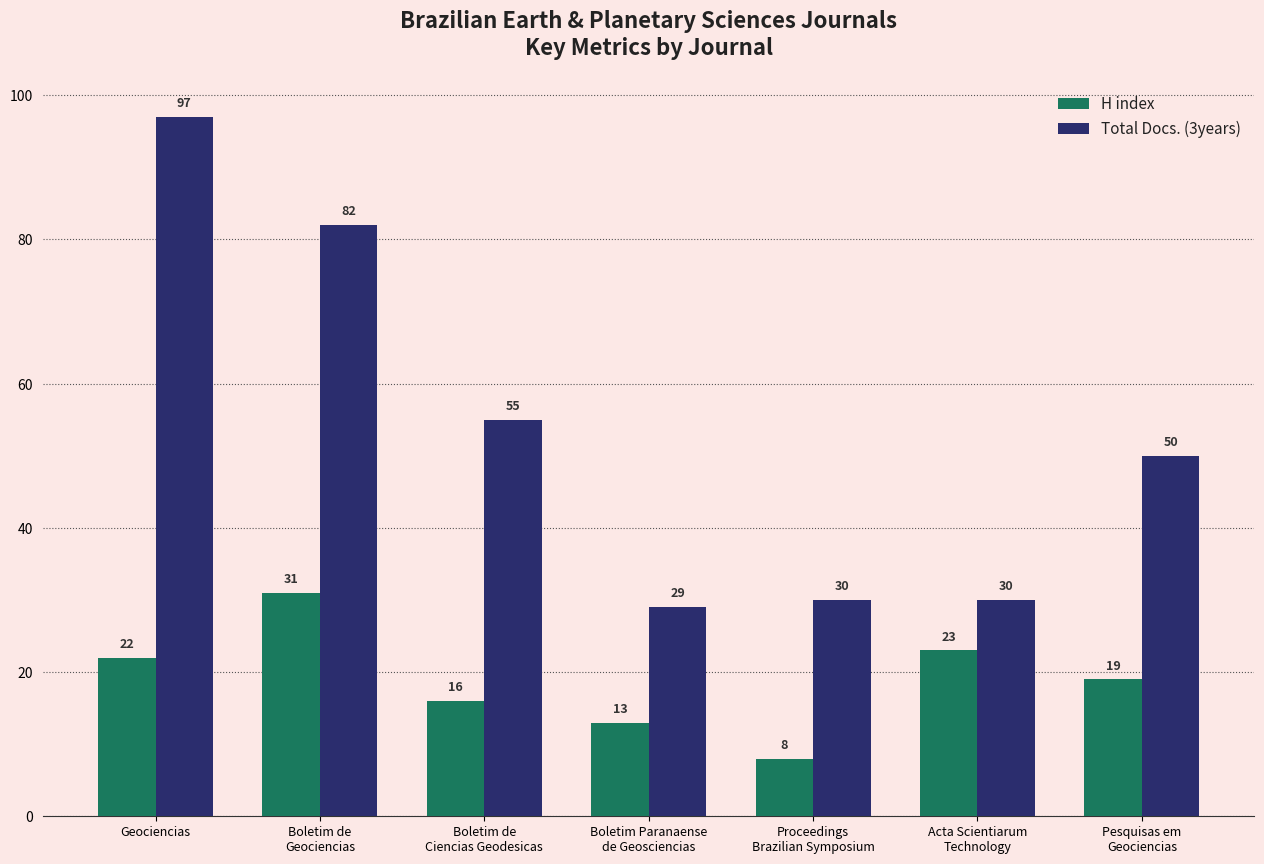

At how many categories does at least one series exceed 71?

2